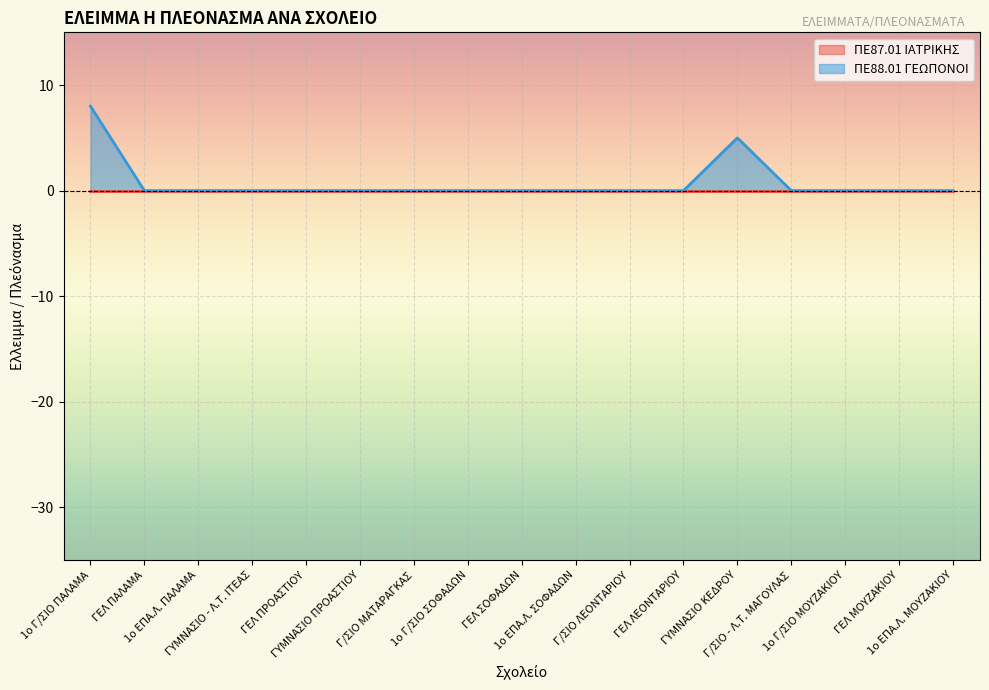

How many lines are shown in the chart?

2